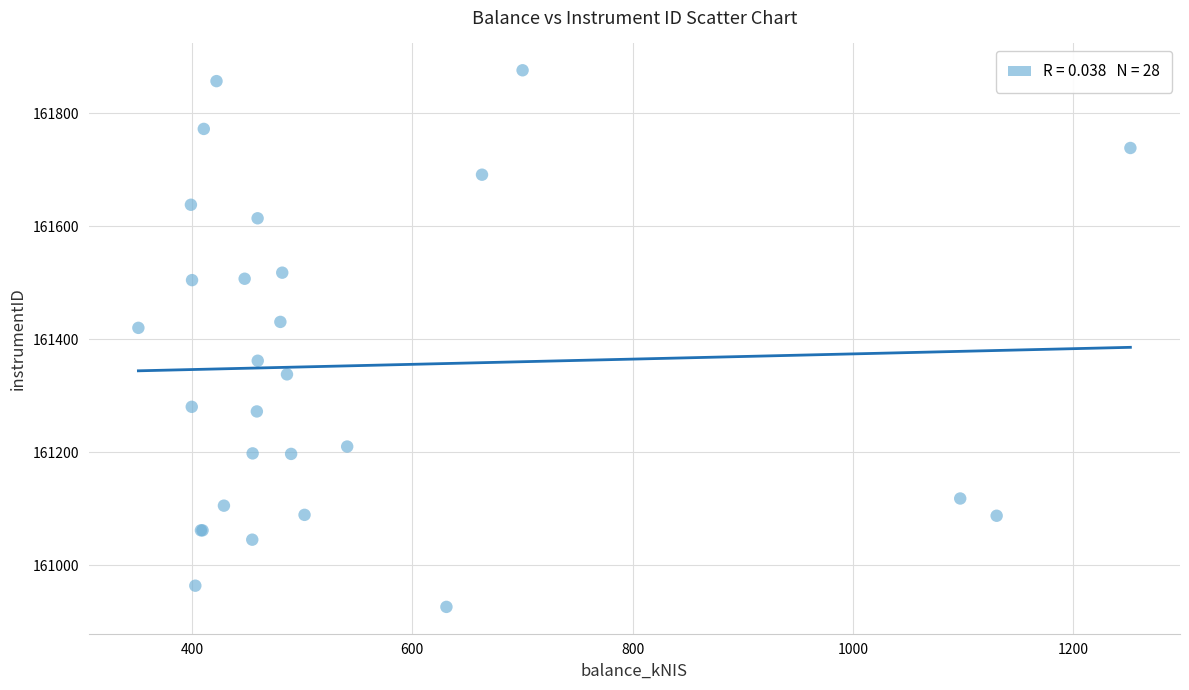

What Y value in the scatter plot is closest to 161401?

161420.2